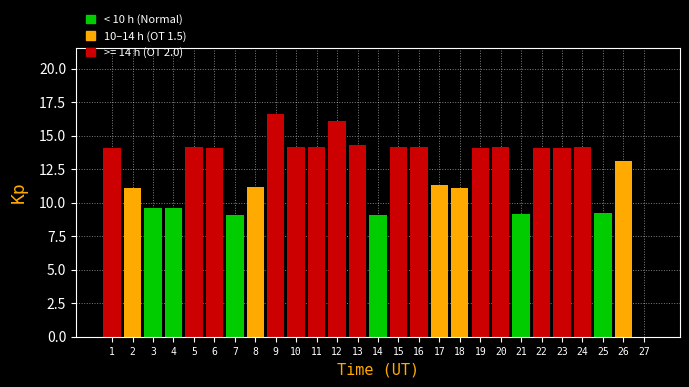

Read the value at 21.

9.2